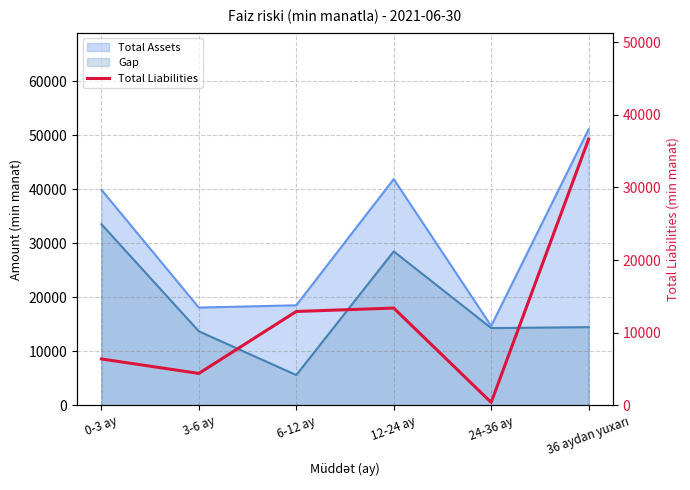

At which category does the chart reach its peak across all series?

36 aydan yuxarı